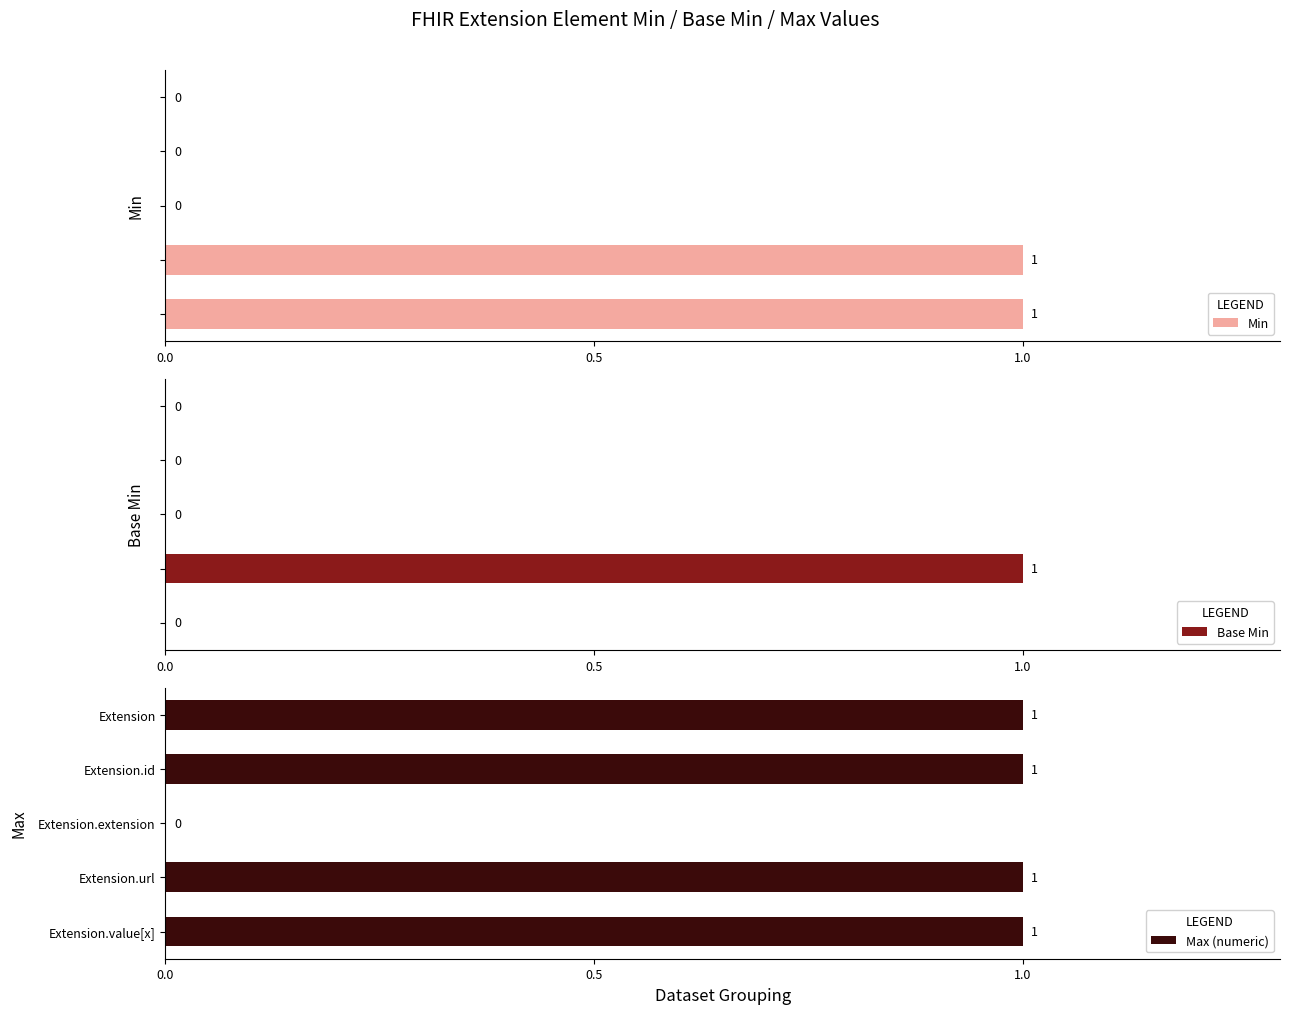

What is the greatest value displayed?

1